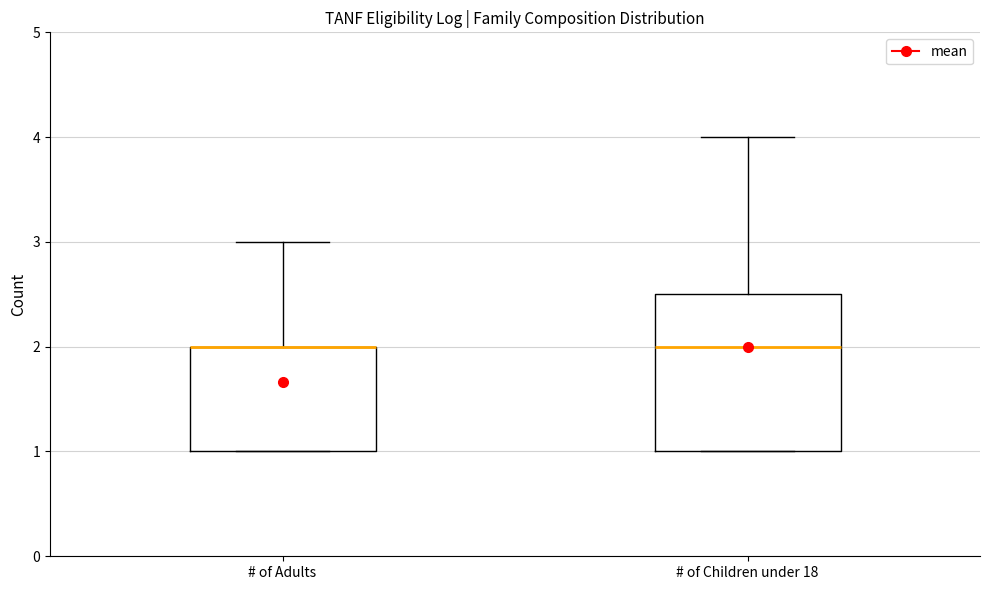

Comparing the boxes themselves (not the whiskers), which one is the tallest?

# of Children under 18